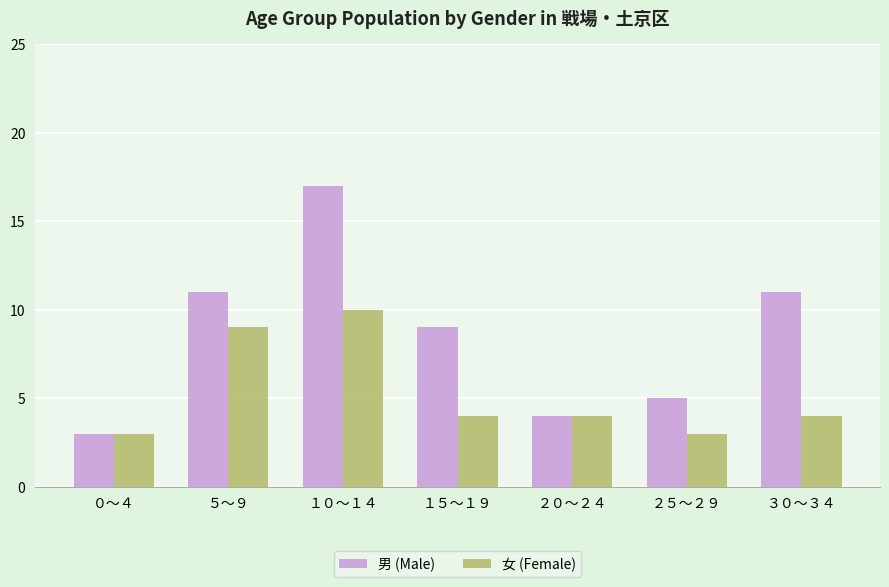

Which category has the highest value across all series?

１０～１４